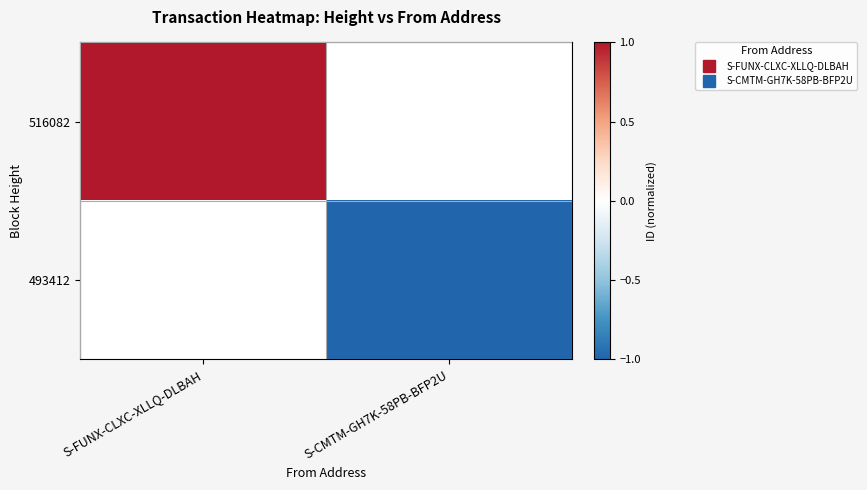

At how many categories does at least one series exceed 0?

1